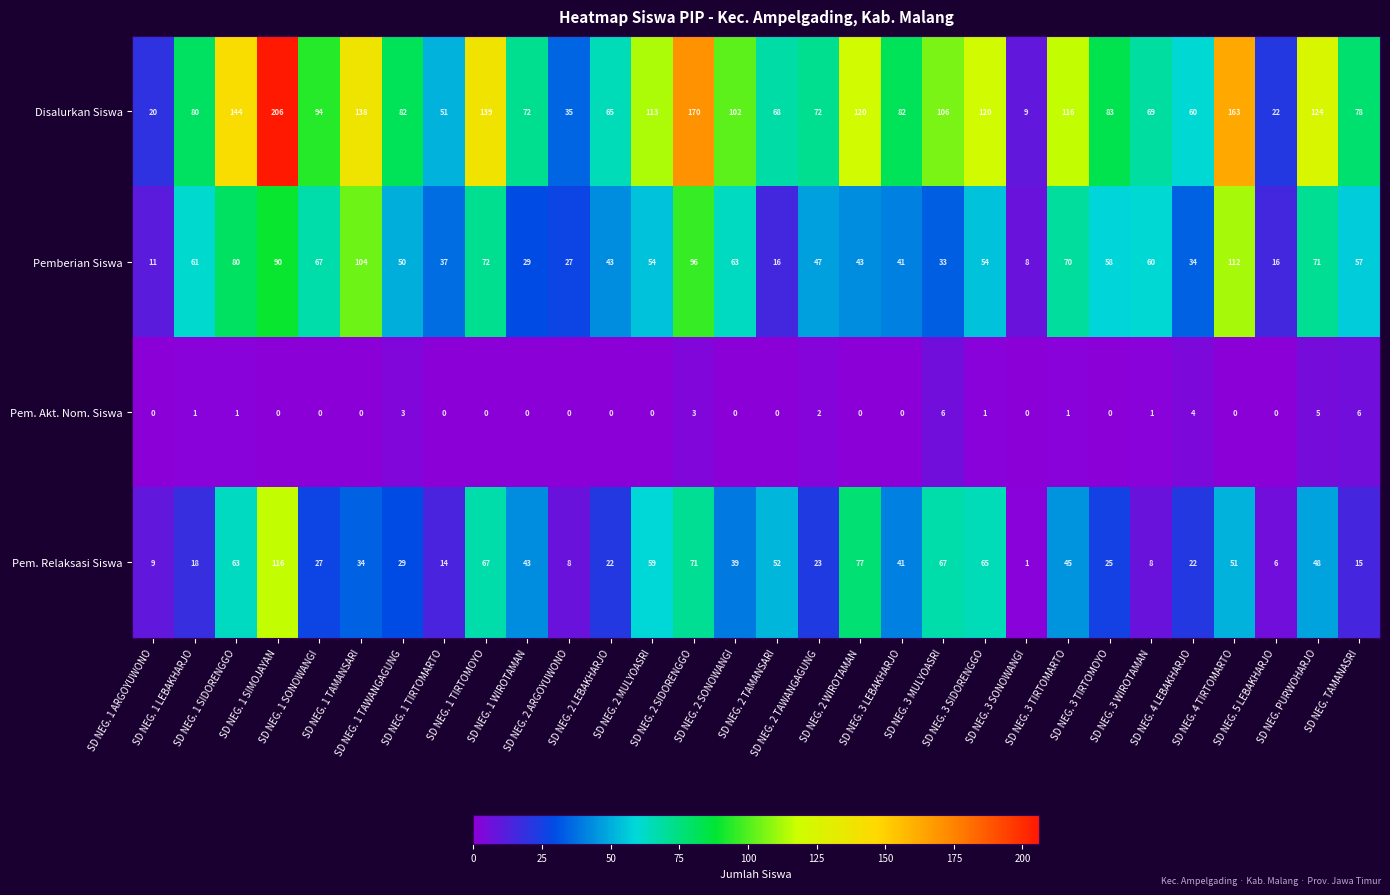

At which category is the sum across all series the highest?

SD NEG. 1 SIMOJAYAN